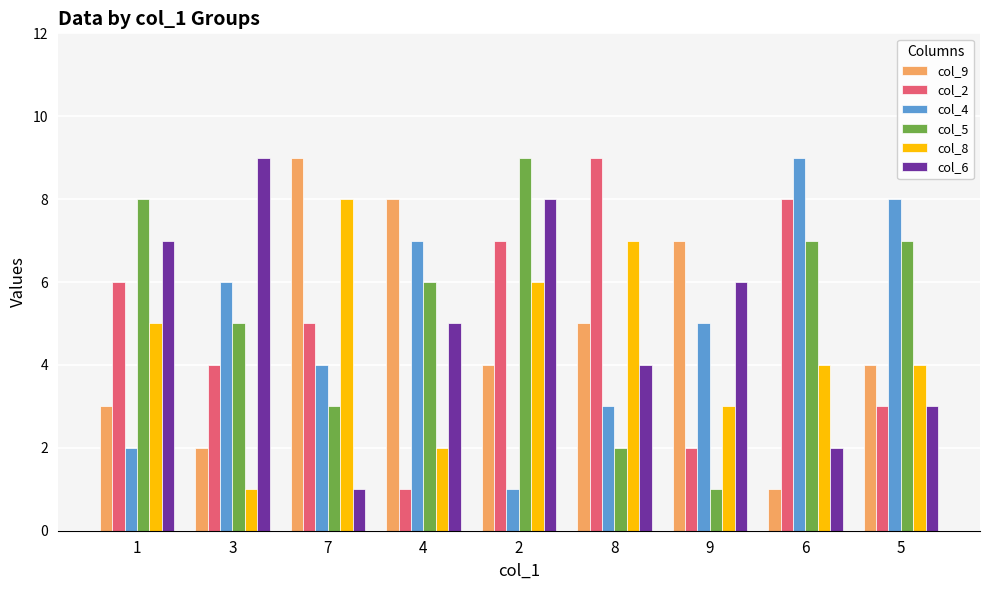

How many data points in col_6 are less than 5?

4